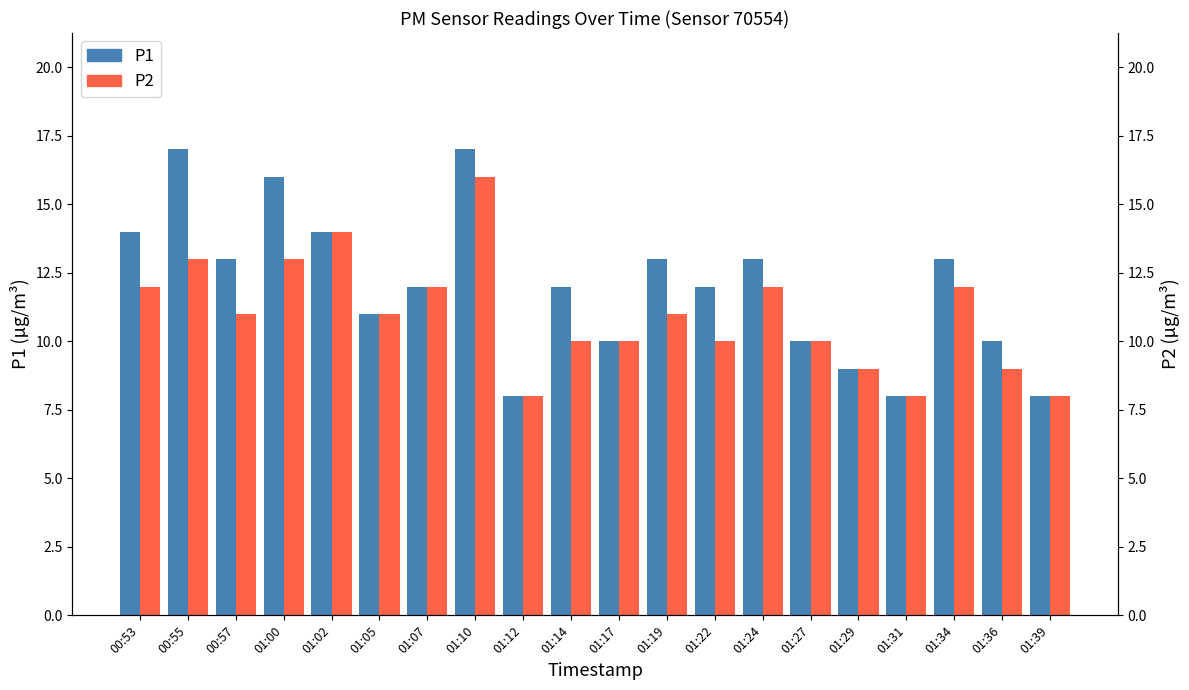

Rank the categories by P1 value from highest to lowest.

00:55, 01:10, 01:00, 00:53, 01:02, 00:57, 01:19, 01:24, 01:34, 01:07, 01:14, 01:22, 01:05, 01:17, 01:27, 01:36, 01:29, 01:12, 01:31, 01:39